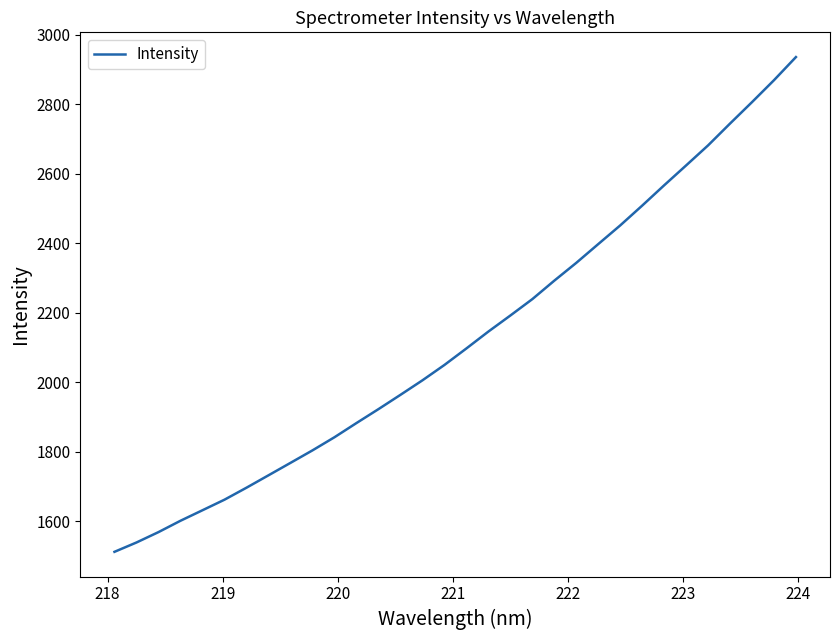

What is the maximum value shown in the chart?

2935.3